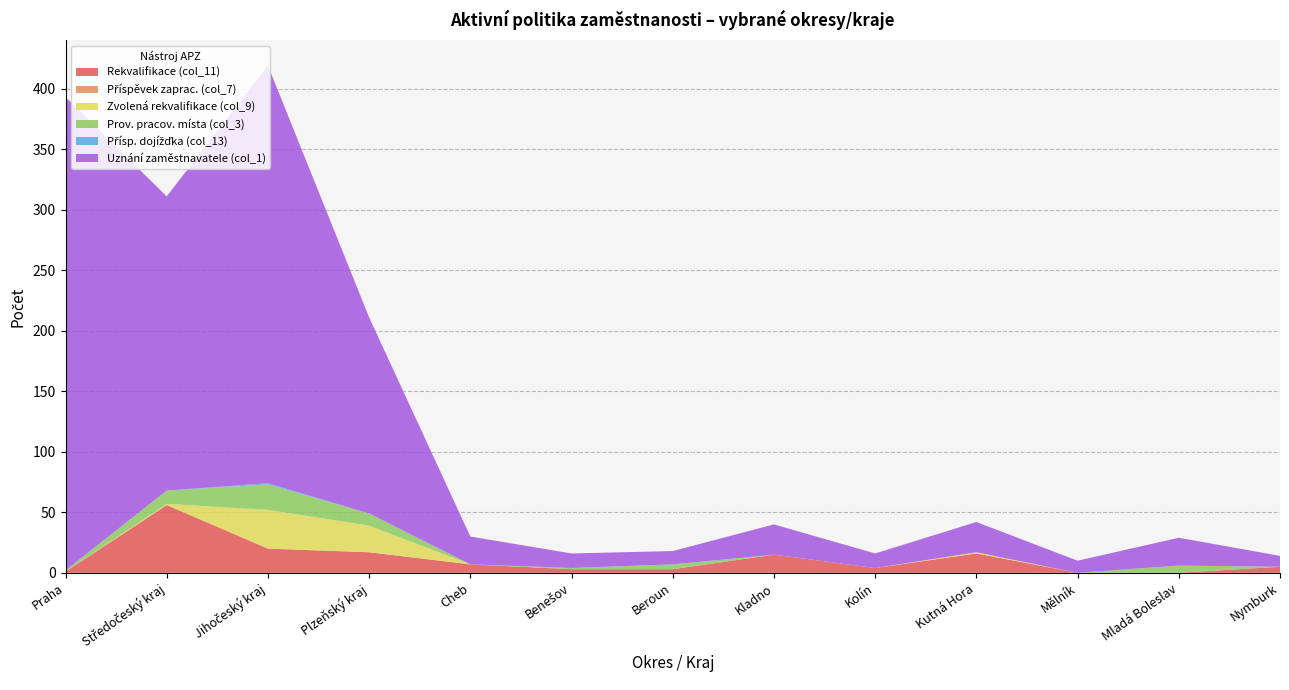

Reading left to right, transcribe all the data shown in this chart.

Rekvalifikace (col_11): 1	56	20	17	7	3	3	15	4	16	0	0	5
Příspěvek zaprac. (col_7): 0	0	0	0	0	0	0	0	0	0	0	0	0
Zvolená rekvalifikace (col_9): 0	1	32	22	0	0	0	0	0	1	0	0	0
Prov. pracov. místa (col_3): 1	11	21	10	0	1	4	0	0	0	0	6	0
Přísp. dojížďka (col_13): 0	0	1	0	0	0	0	0	0	0	0	0	0
Uznání zaměstnavatele (col_1): 391	243	345	162	23	12	11	25	12	25	10	23	9